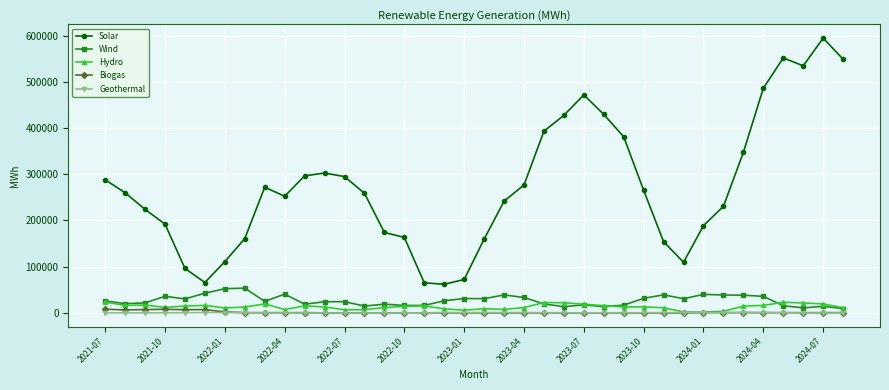

What is the lowest value of the Hydro series?

1666.2